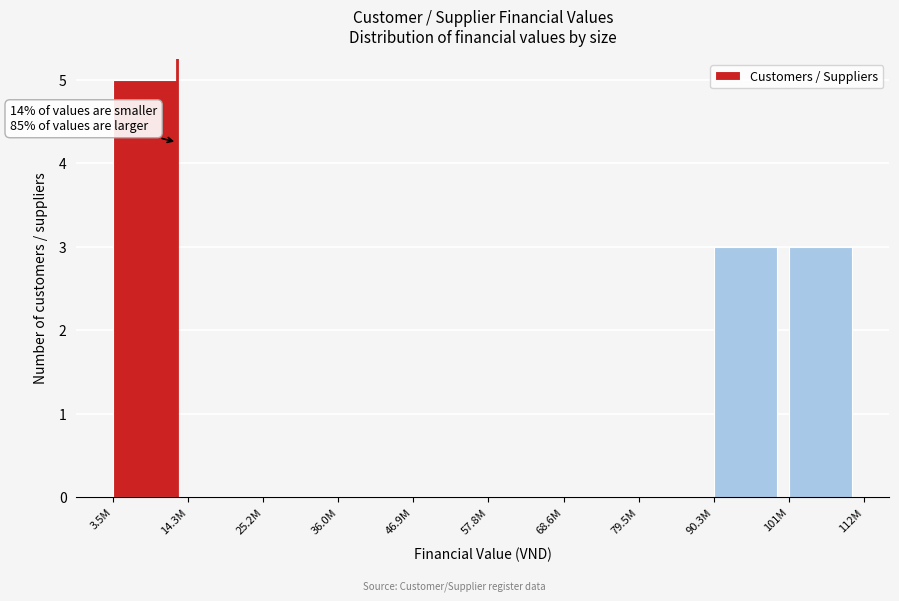

Reading right to left, list all the values displayed in this chart.

101M=3	90.3M=3	79.5M=0	68.6M=0	57.8M=0	46.9M=0	36.0M=0	25.2M=0	14.3M=0	3.5M=5